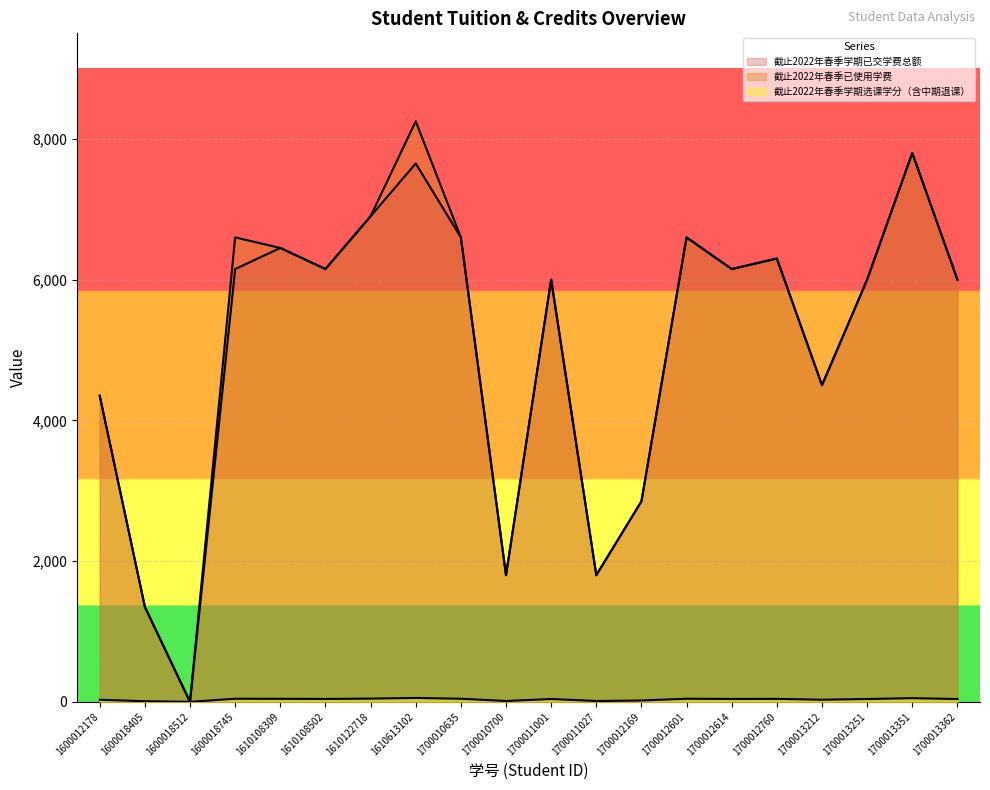

Read the 截止2022年春季学期已交学费总额 value at 1610108502, to the nearest 10.

6150